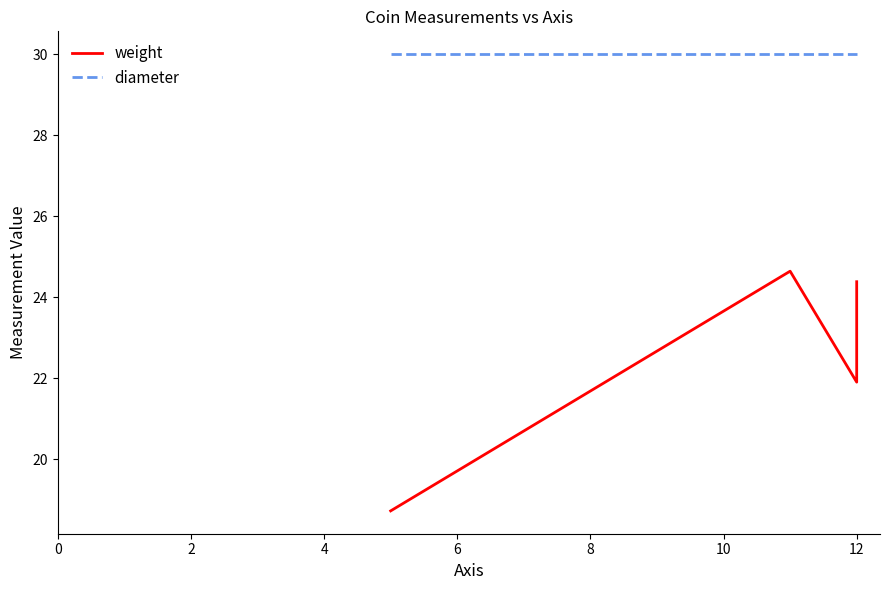

True or false: x_values has a value of 7 at axis_values.

False